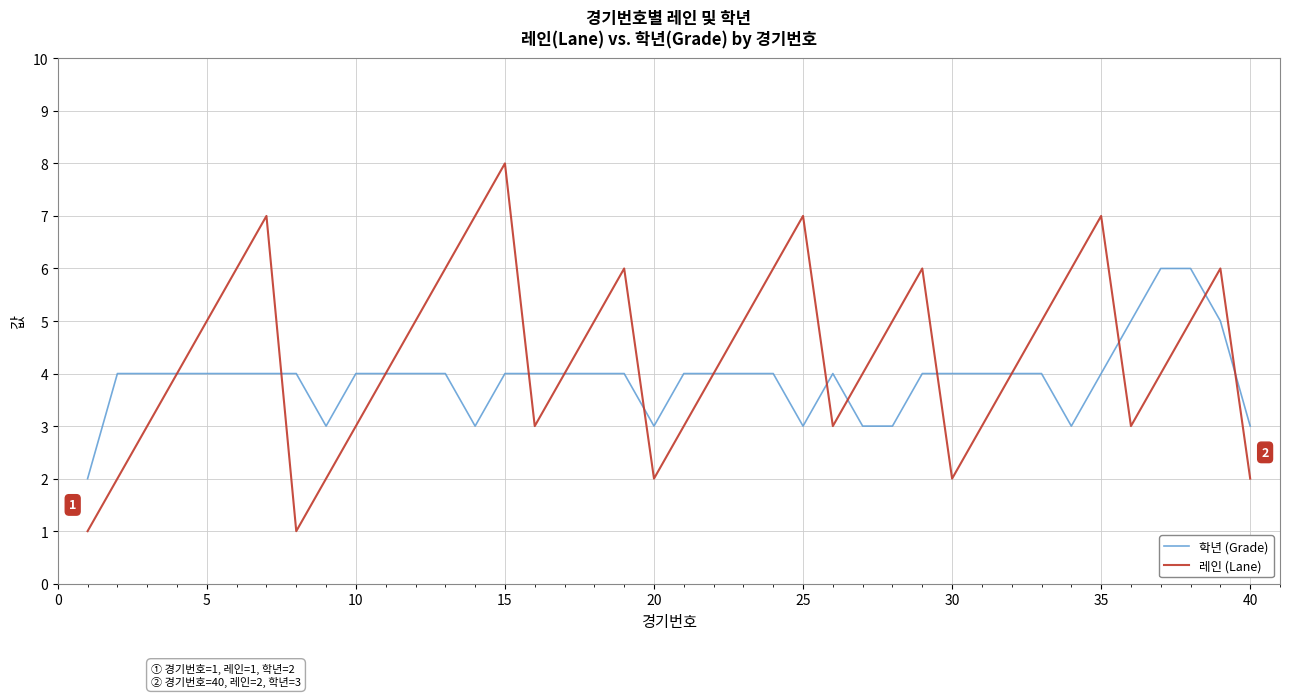

True or false: 레인 (Lane) and 학년 (Grade) intersect in this chart.

True